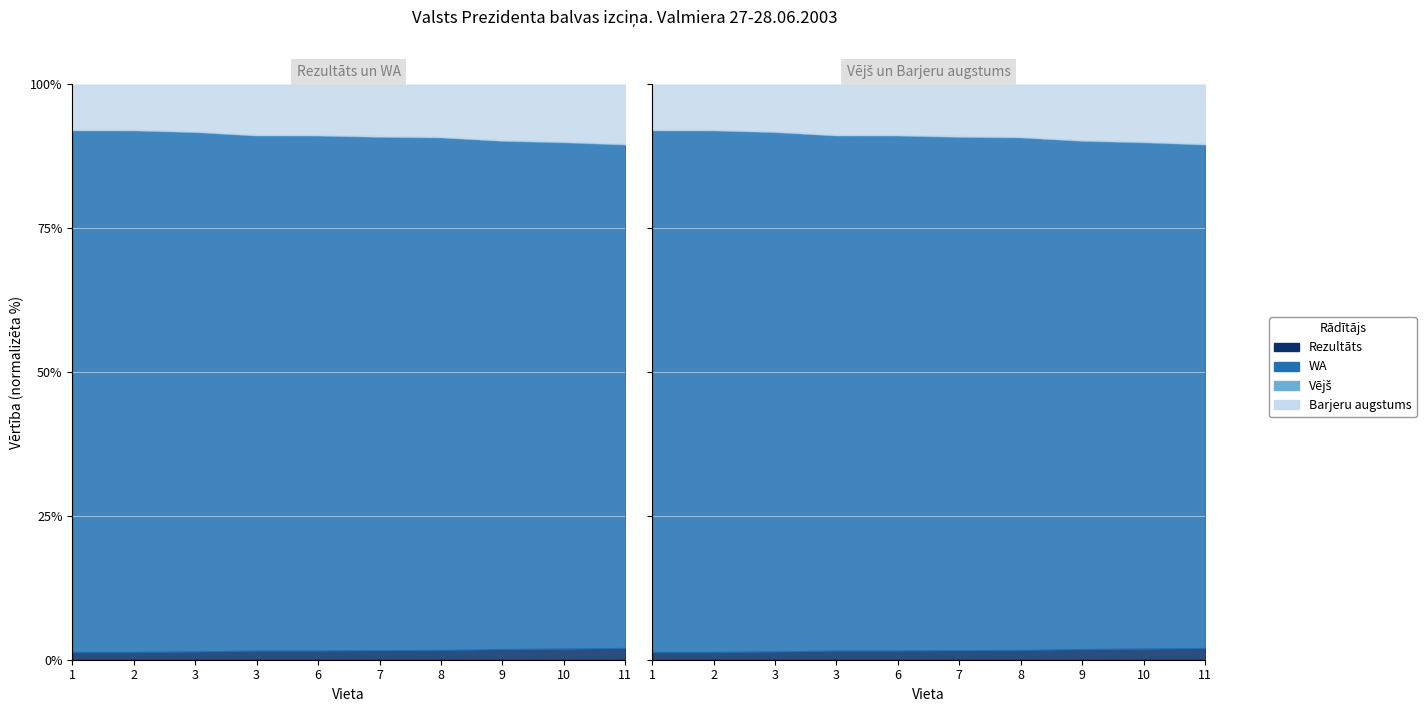

At which label is Rezultāts closest to 90?

10